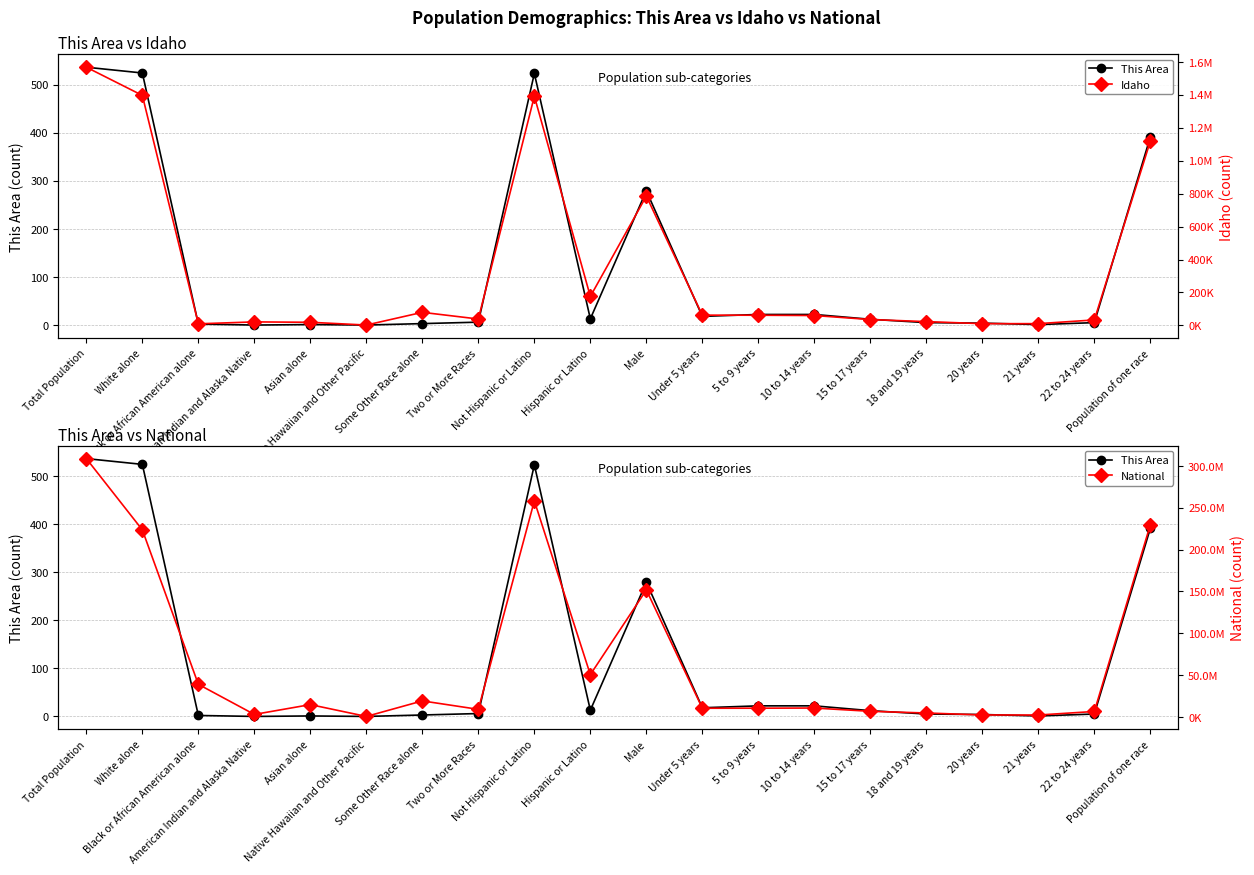

Which series has the widest spread of values?

National